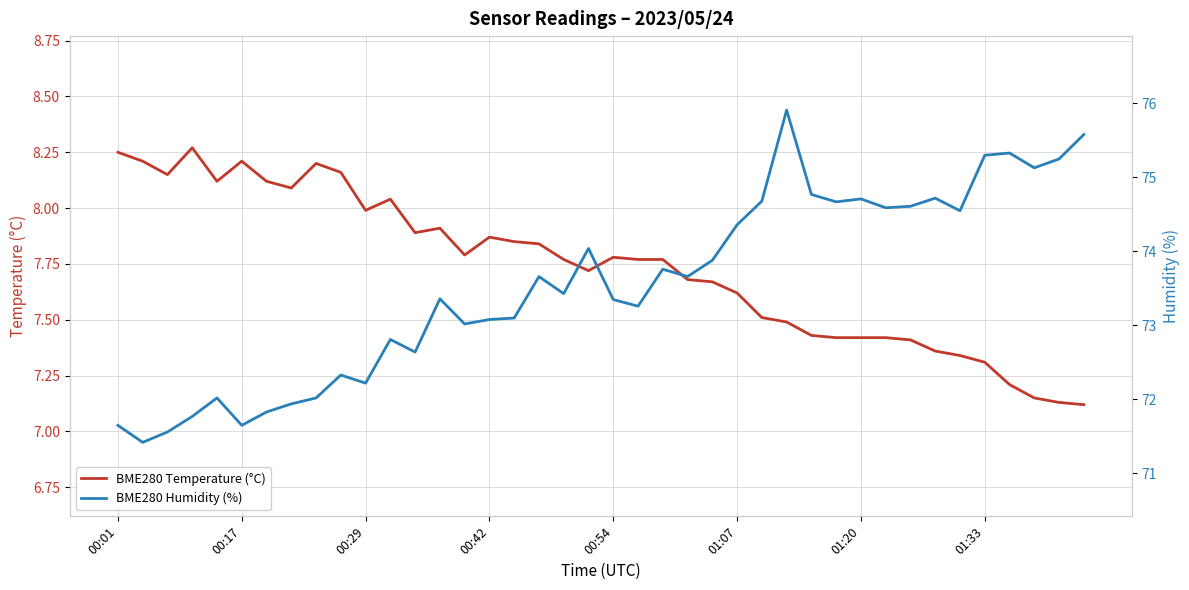

Is this an area chart (filled region under the line)?

No